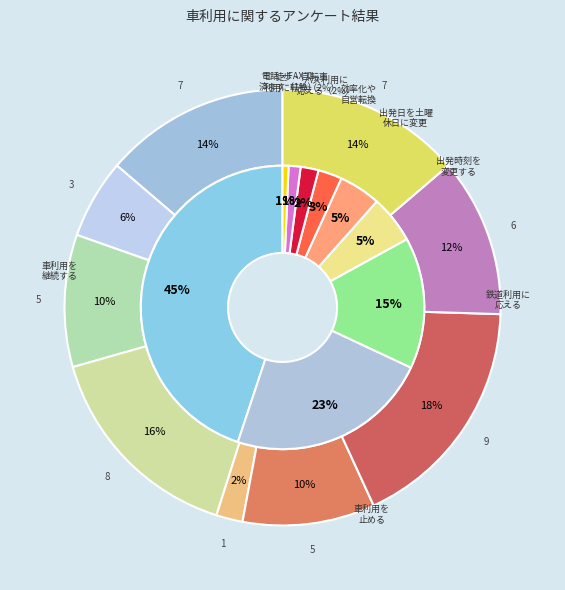

To the nearest percent, what is the average slice percentage?

11%